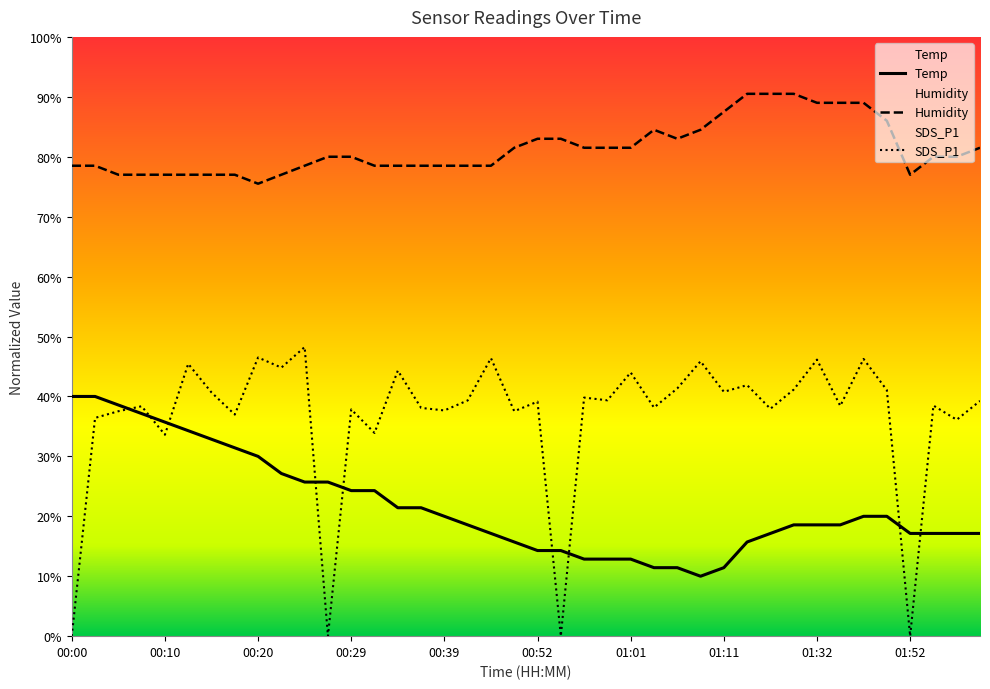

How many lines are shown in the chart?

3